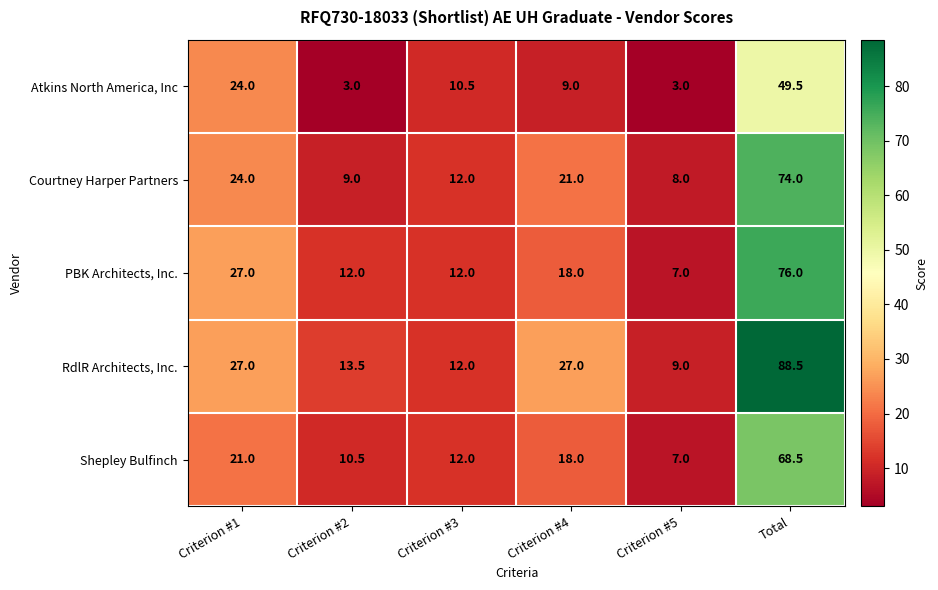

List the series in order of their peak value, highest first.

RdlR Architects, Inc., PBK Architects, Inc., Courtney Harper Partners, Shepley Bulfinch, Atkins North America, Inc